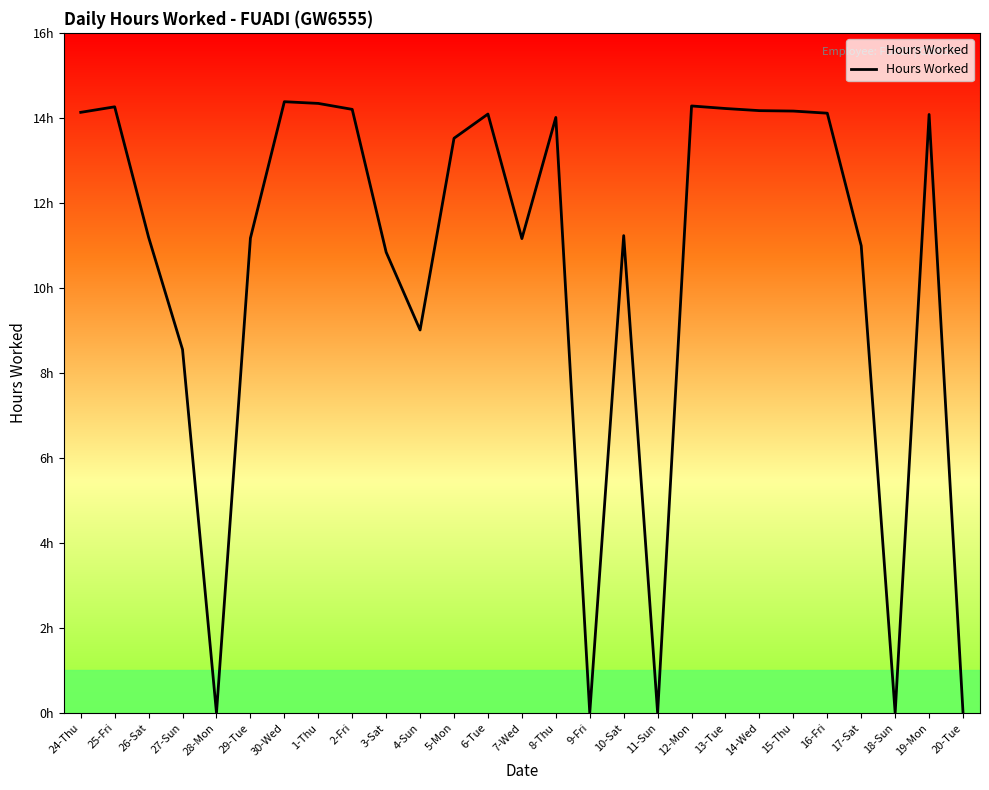

Between 30-Wed and 9-Fri, which is larger?

30-Wed